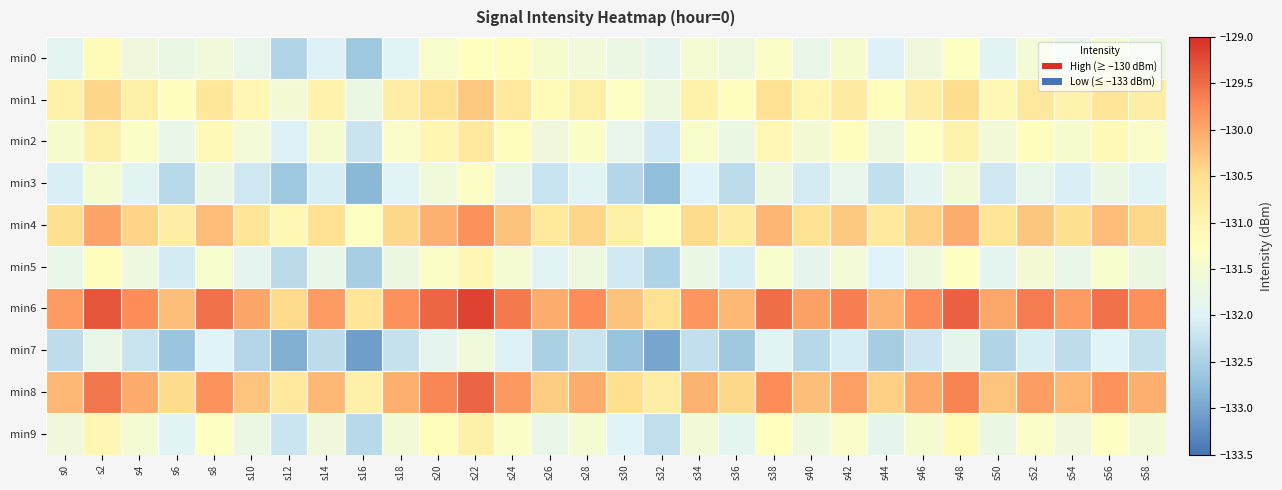

Between s26 and s58, which is larger?

s26